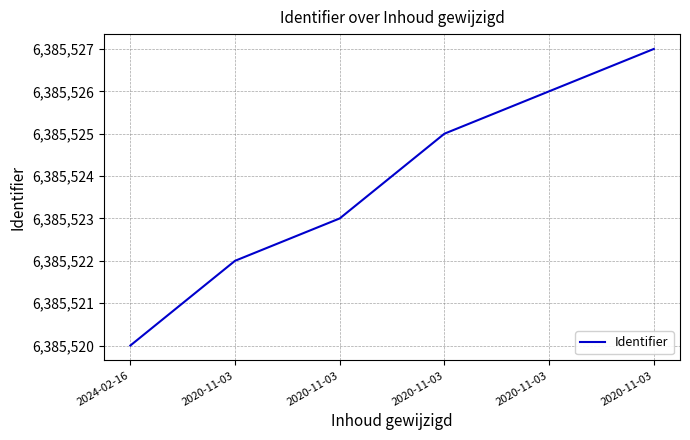

Count the values in the range 6385522 to 6385526.

4